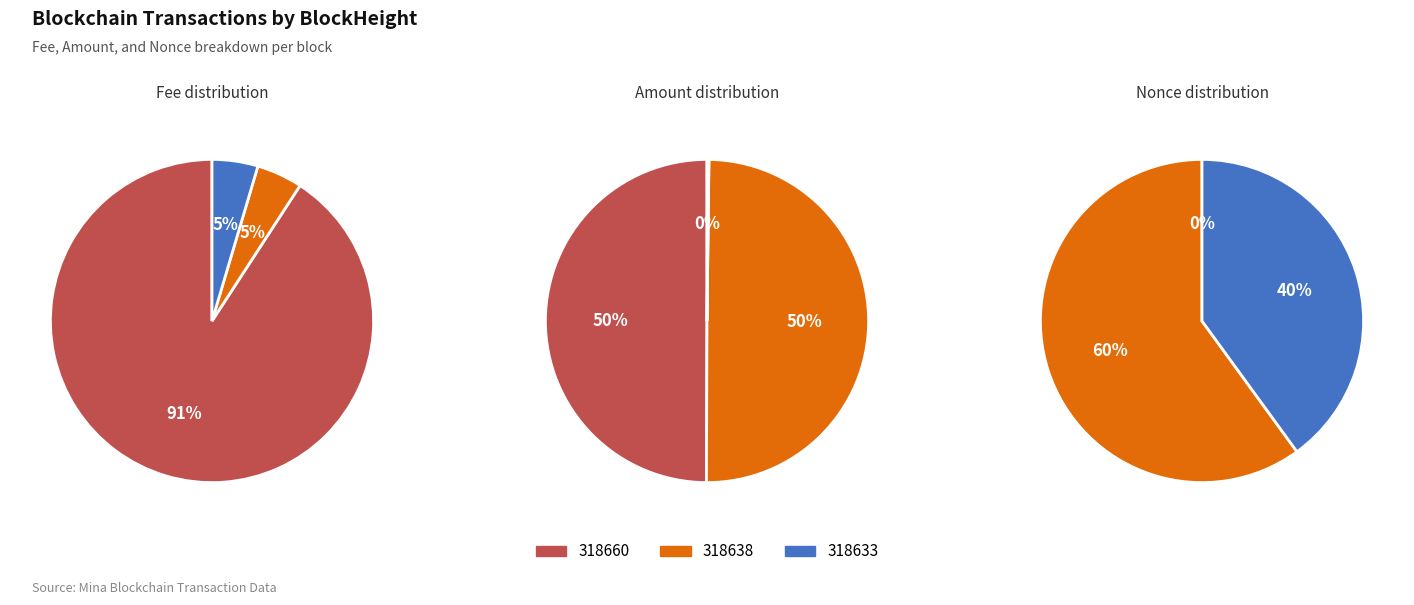

How many segments does this pie chart have?

3